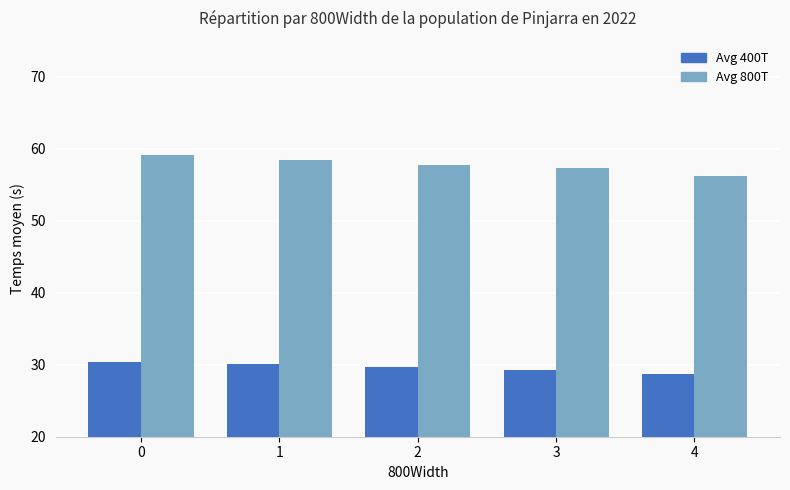

The Avg 800T series shows 57.4 at 3. True or false?

True